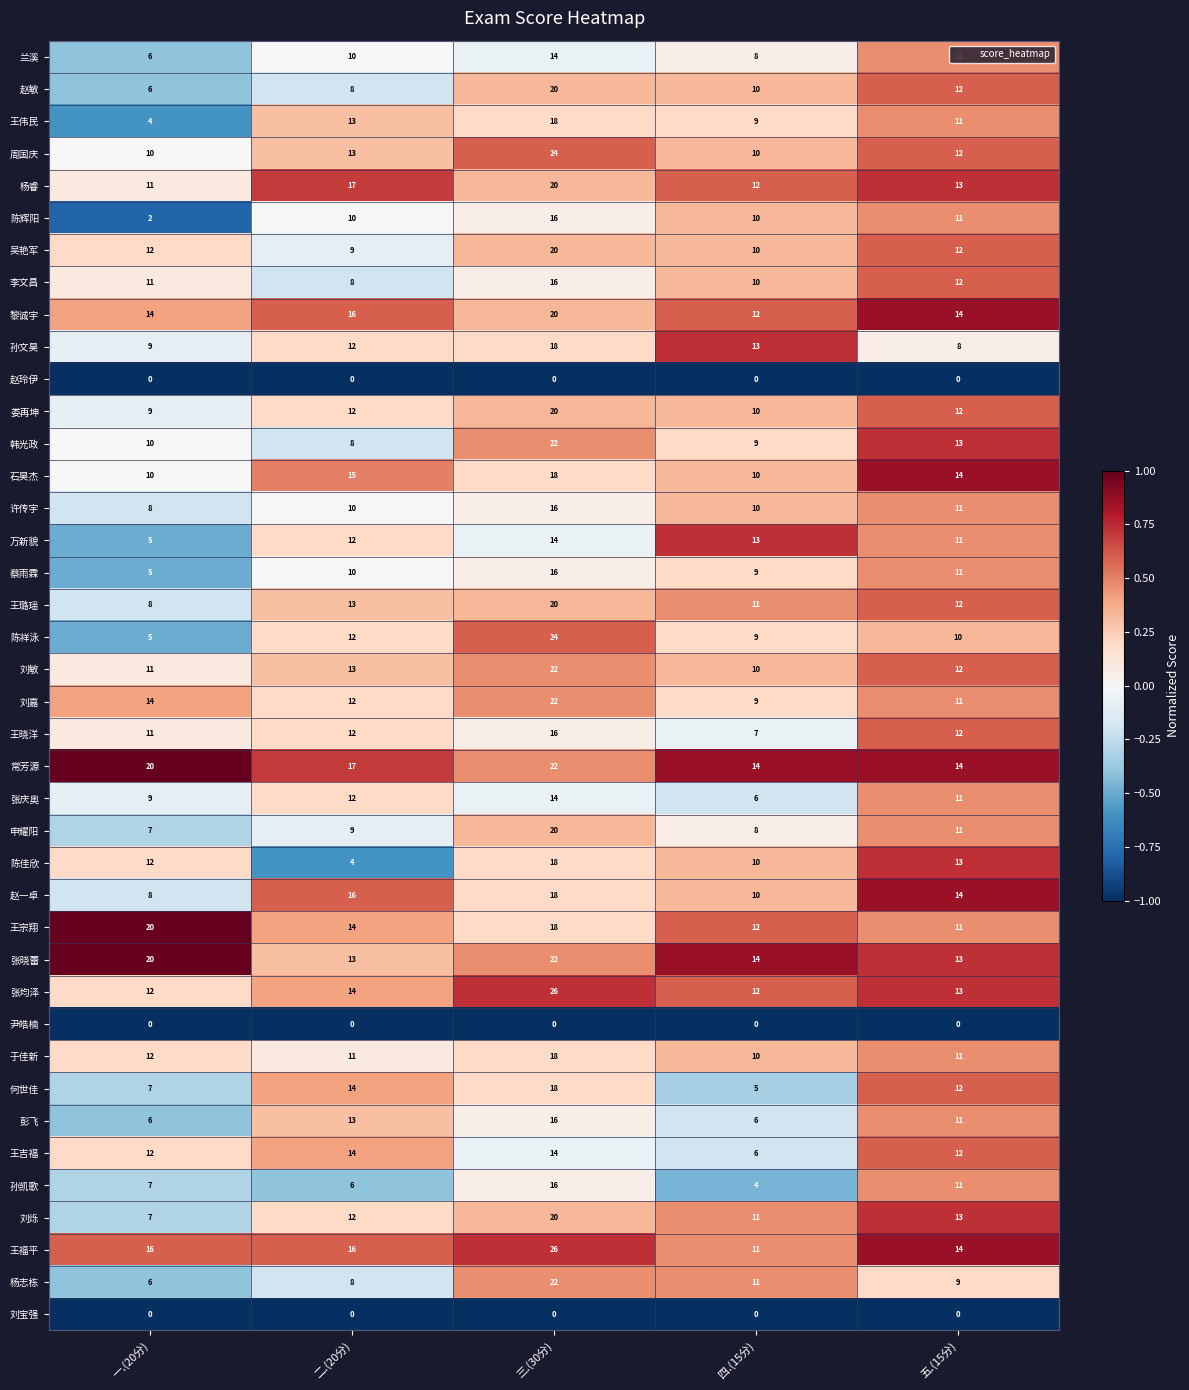

Is it true that 张晓蕾 equals 20 at 五.(15分)?

False